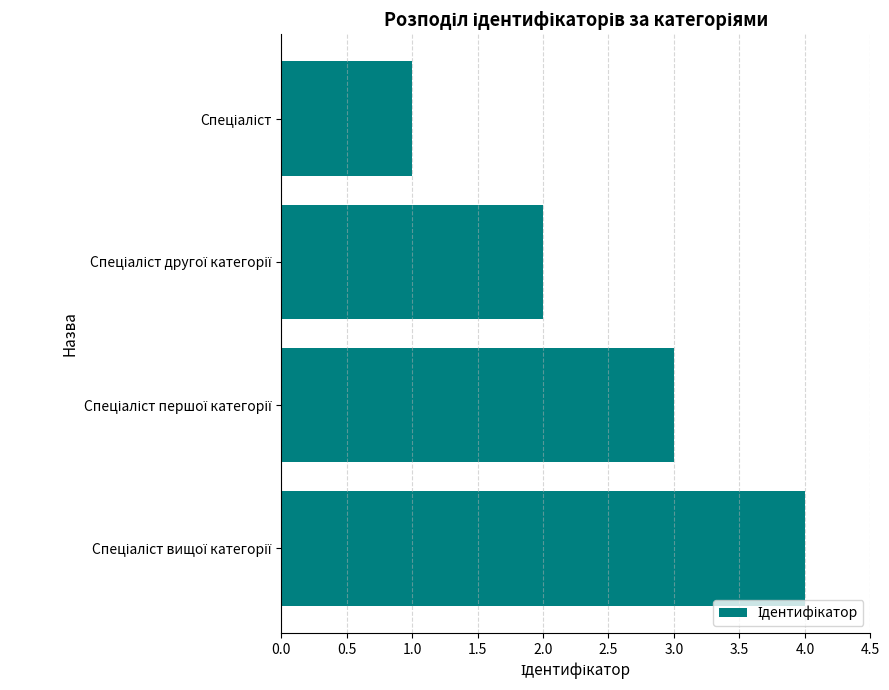

What is the sum of all values?

10